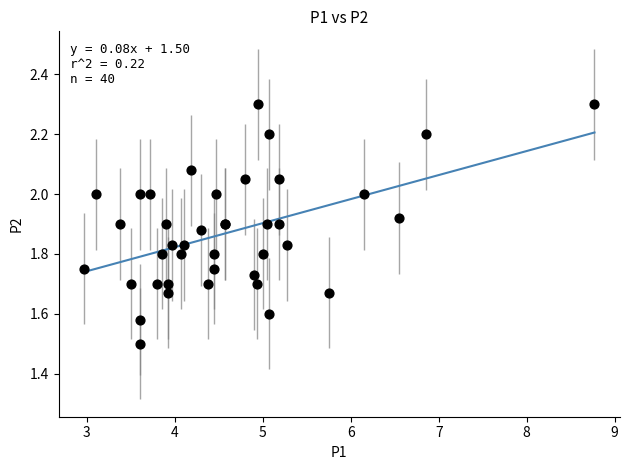

What Y value in the scatter plot is closest to 1?

1.5